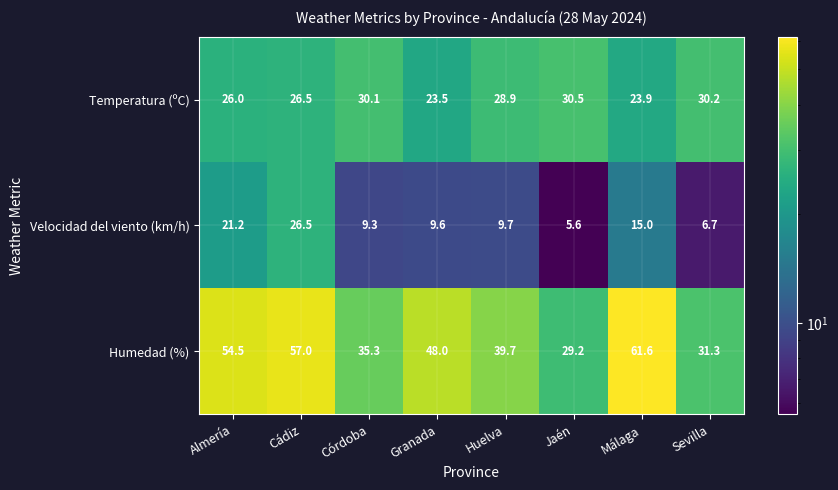

Which series has the largest total across all categories?

Humedad (%)